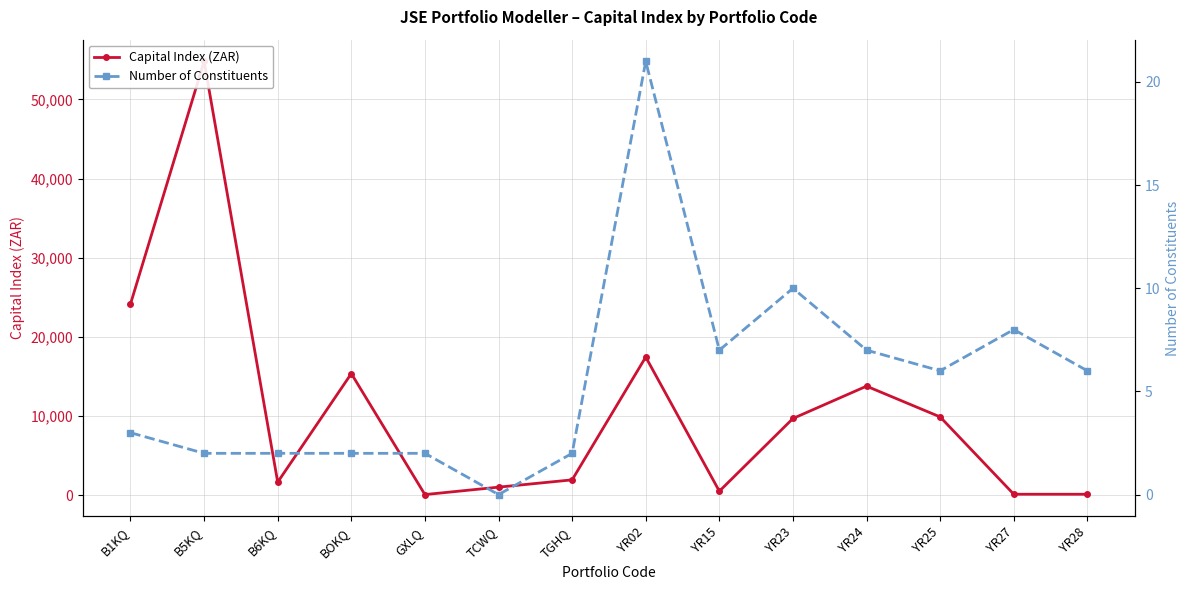

What is the sum of the Number of Constituents values at YR15 and B6KQ?

9.0